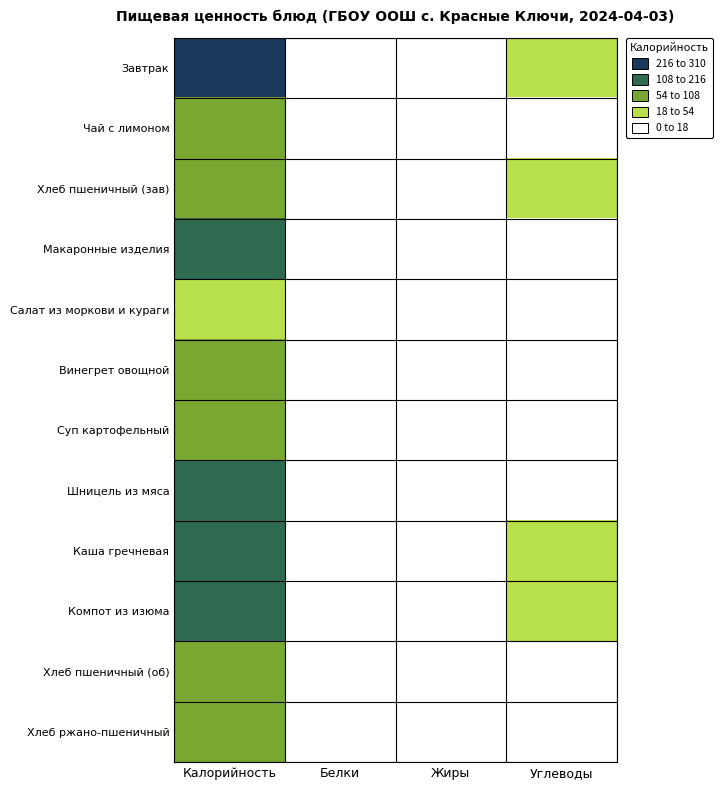

Which series changed the most between Калорийность and Белки?

Завтрак